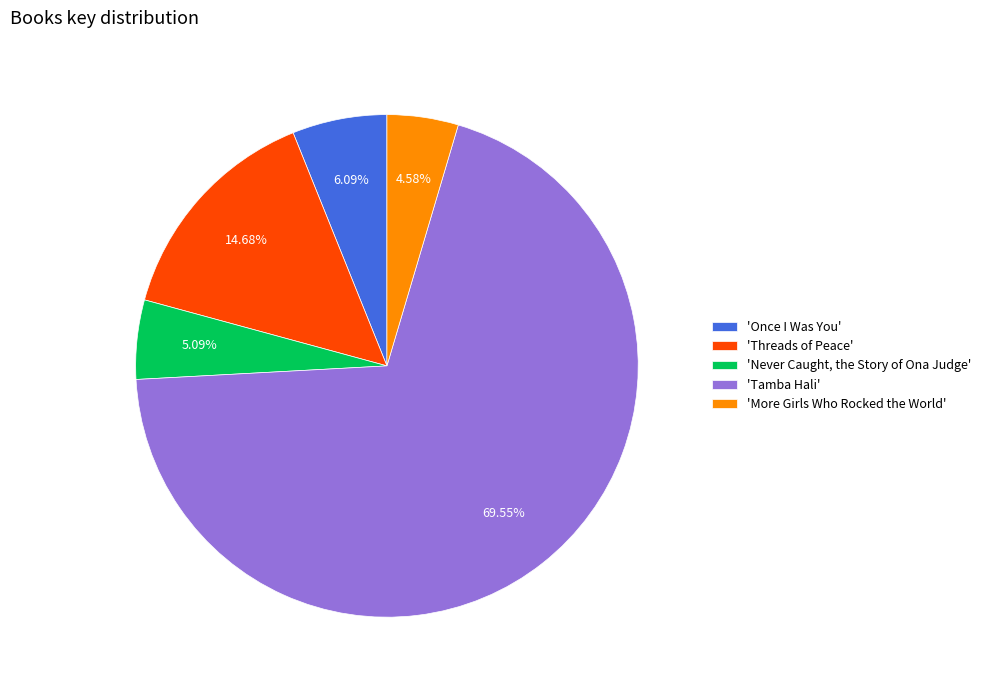

What is the ratio of the value at 'Never Caught, the Story of Ona Judge' to the value at 'Once I Was You'?

0.8